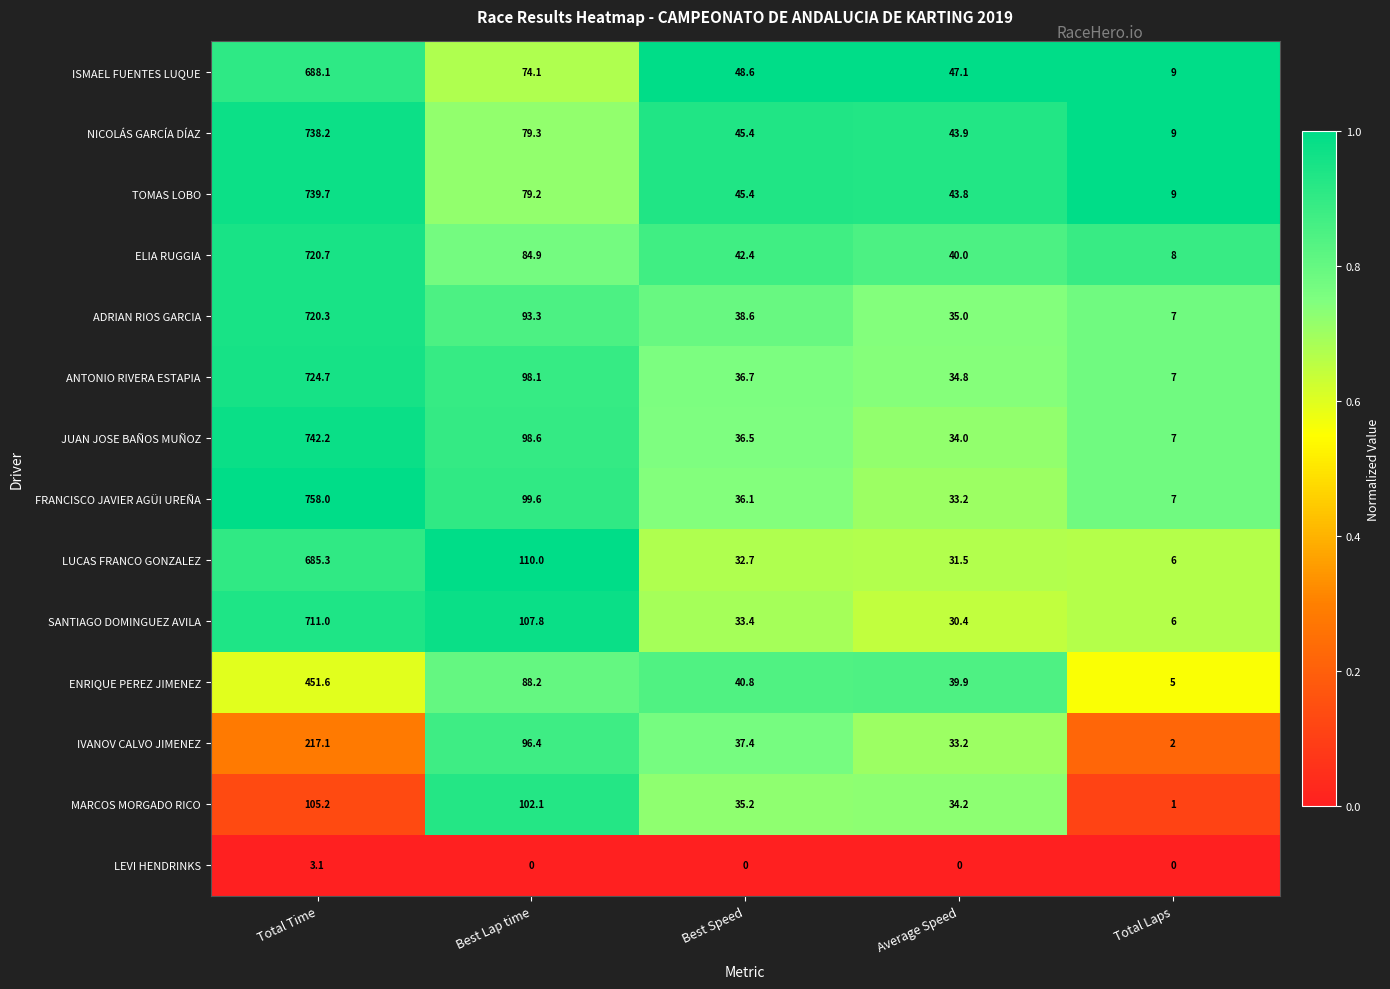

At which category is the sum across all series the highest?

Total Time